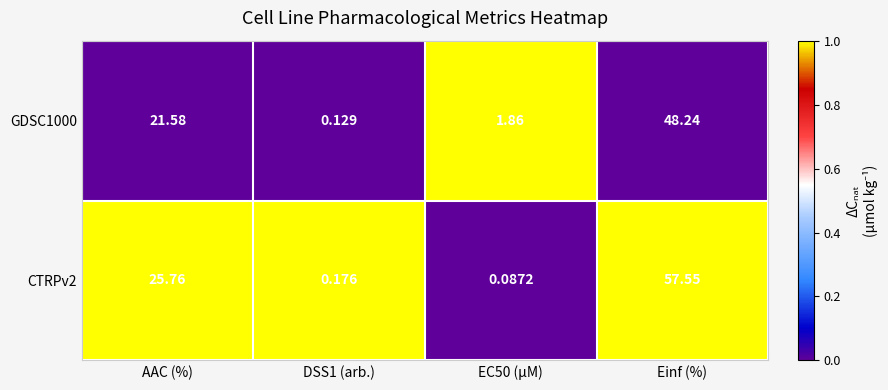

Which category has the highest value across all series?

Einf (%)